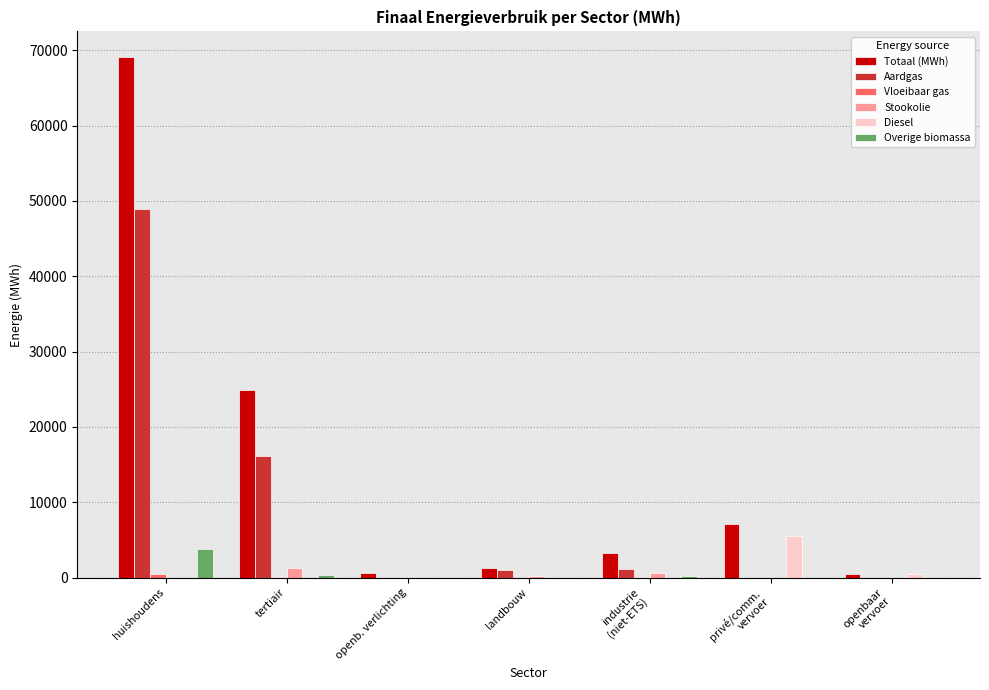

Which series has the largest total across all categories?

Totaal (MWh)